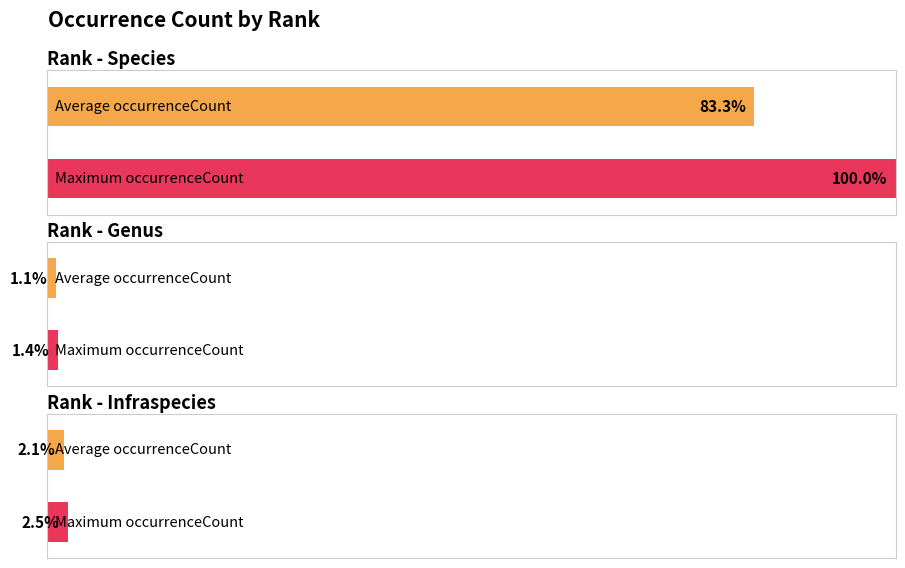

How many bars are there in total?

6